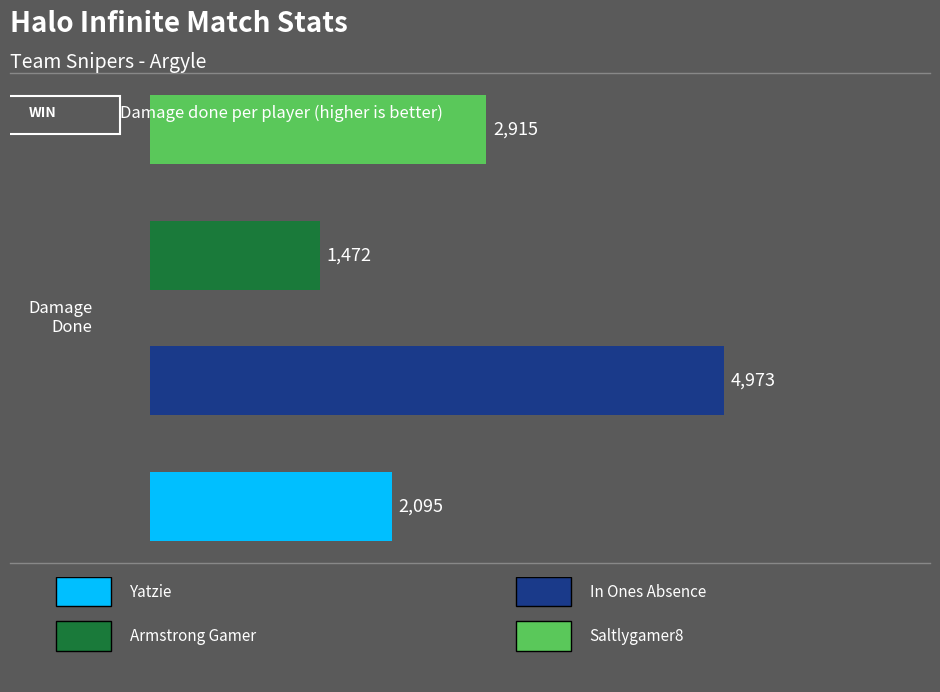

What is the maximum value shown in the chart?

4973